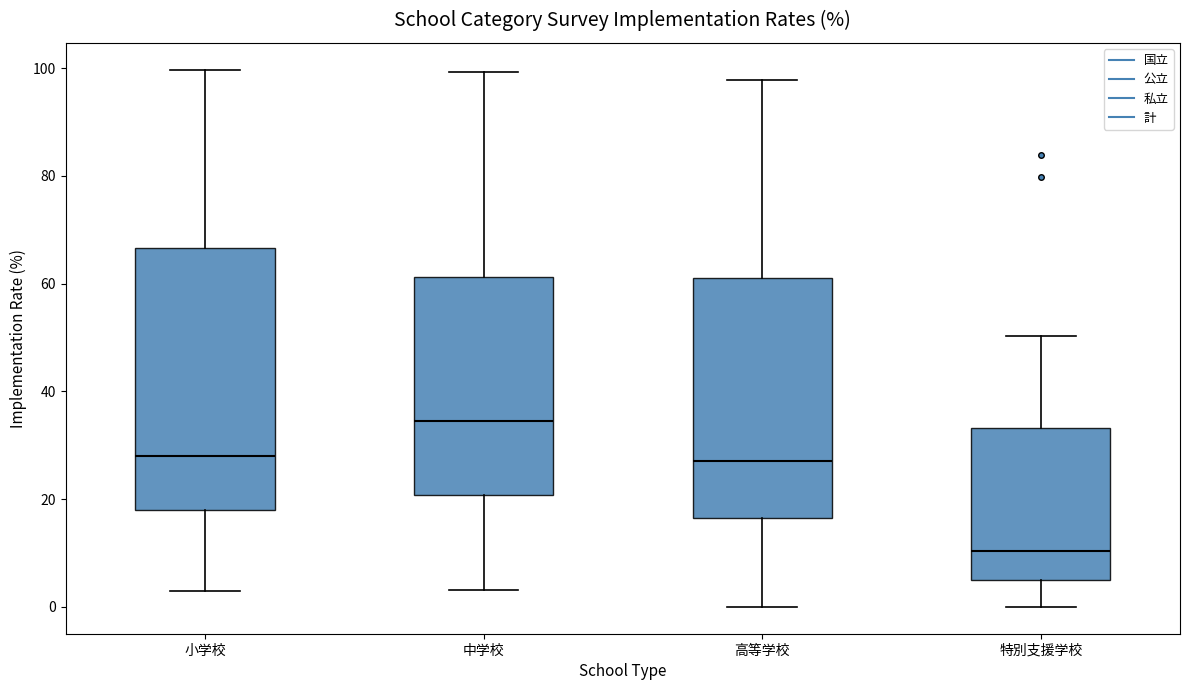

Reading left to right, read every box against the y-axis: the position of its median line, the range the box covers, and the ends of its whiskers. The values are not printed on the chart, so give them approximately, as read against the axis.

小学校: median 28, box 18 to 66, whiskers 4 to 100
中学校: median 34, box 20 to 62, whiskers 4 to 100
高等学校: median 28, box 16 to 62, whiskers 0 to 98
特別支援学校: median 10, box 6 to 34, whiskers 0 to 50